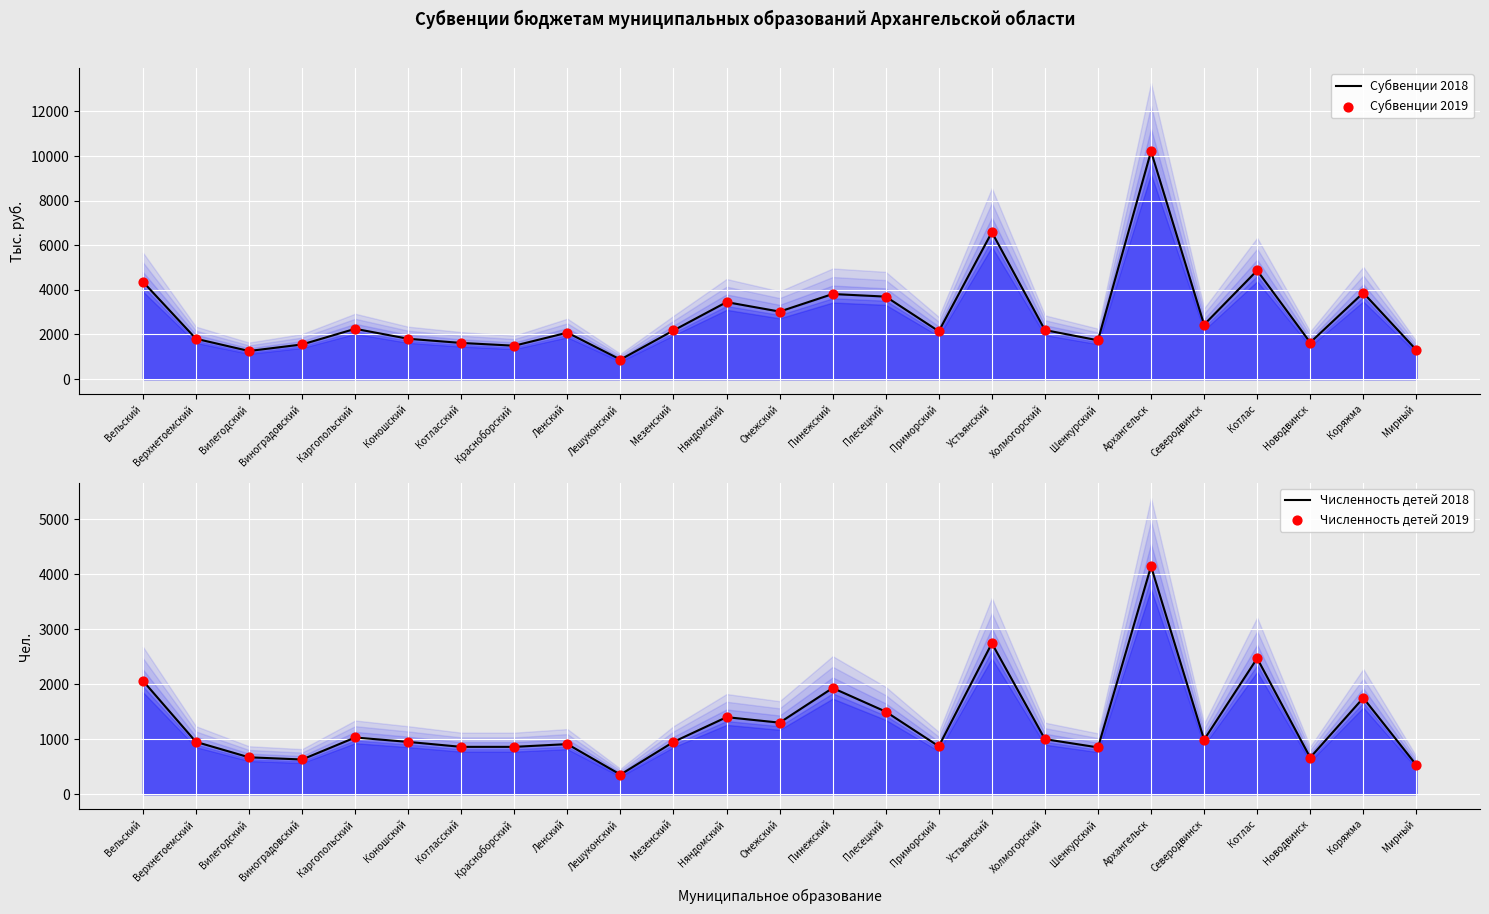

What is the total value across all series at Красноборский?

4714.8